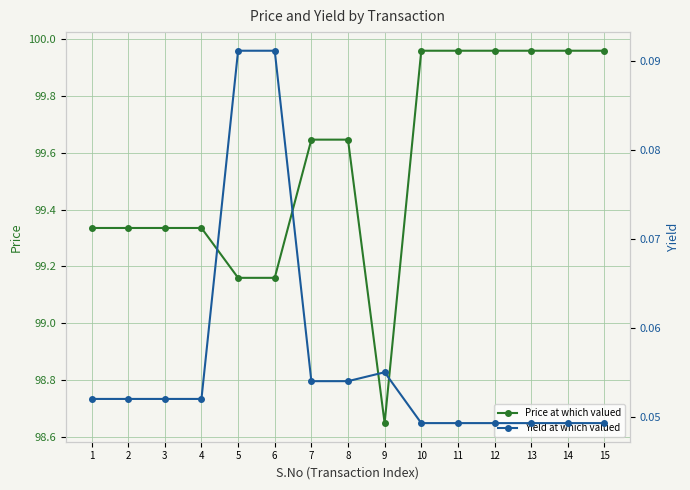

What is the sum of the Yield at which valued values at 6 and 8?

0.1